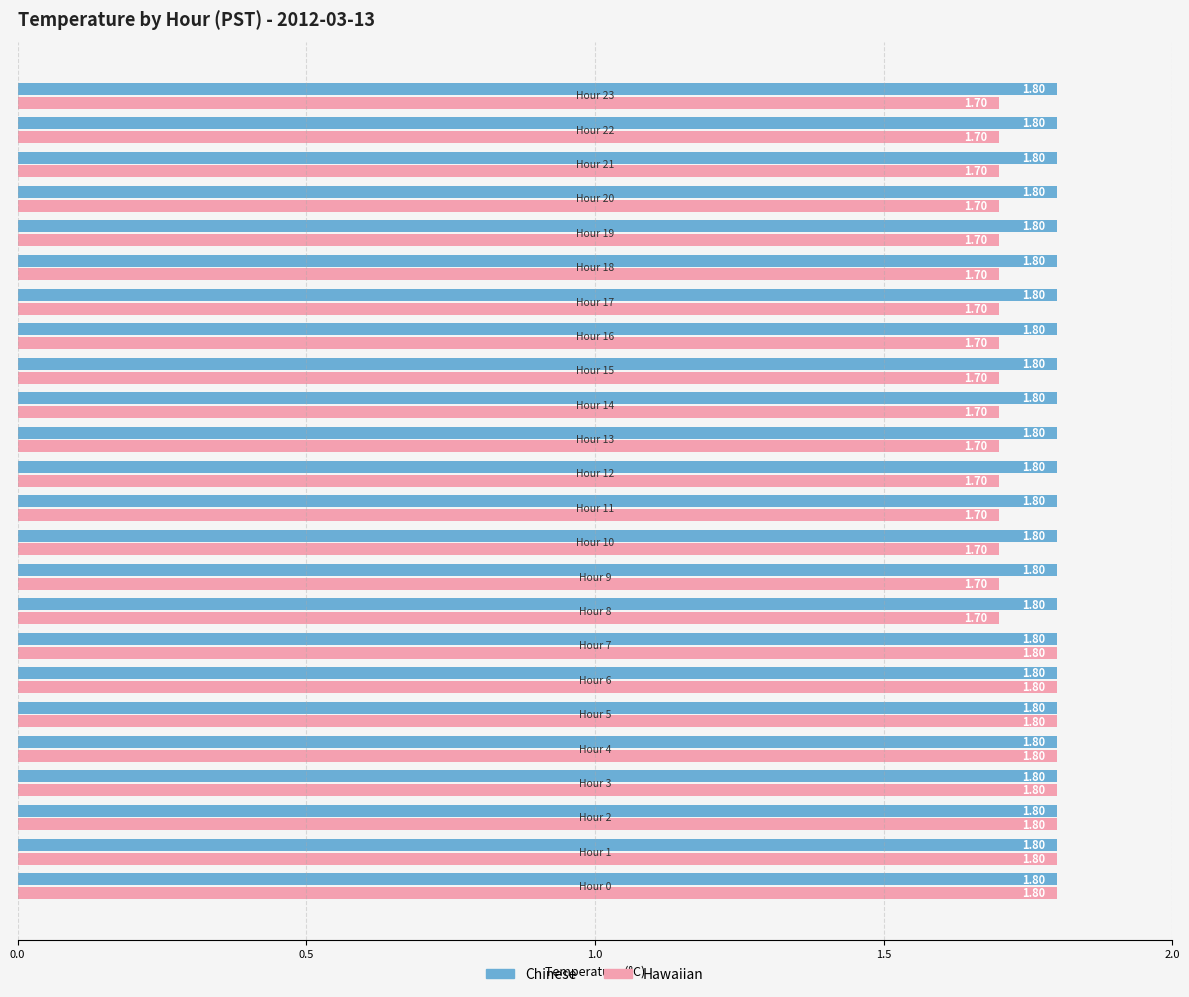

What is the average value of the Hawaiian series?

1.7